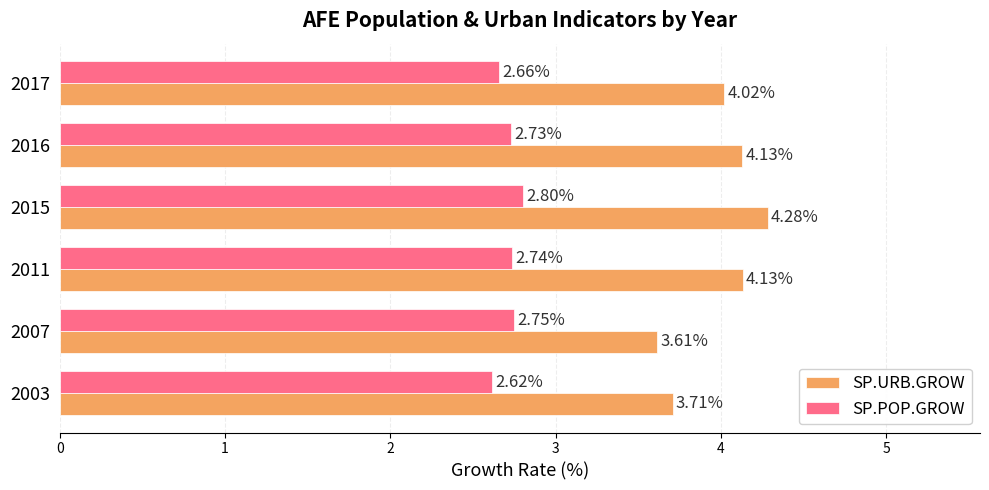

At 2003, list the series in order from smallest to largest.

SP.POP.GROW, SP.URB.GROW